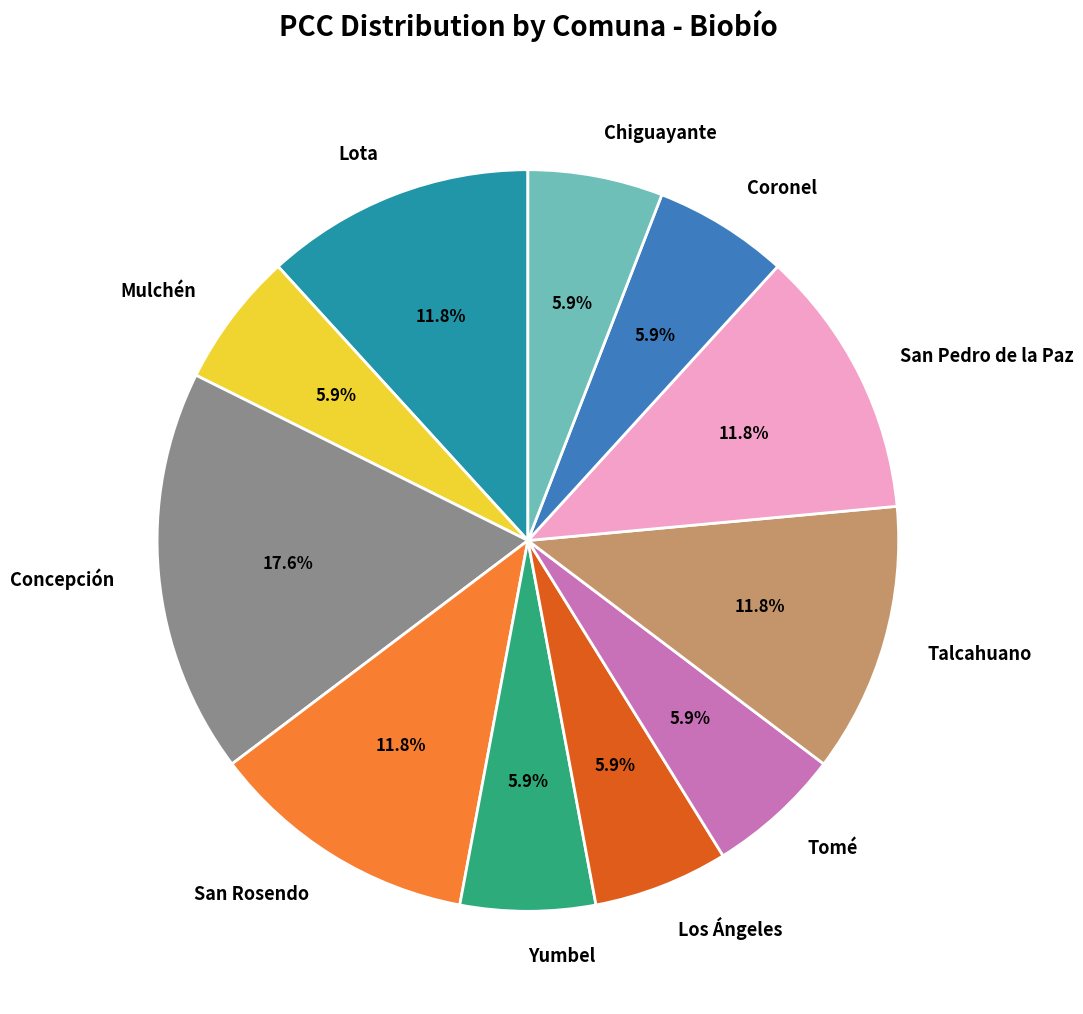

To the nearest percent, what is the average slice percentage?

9%